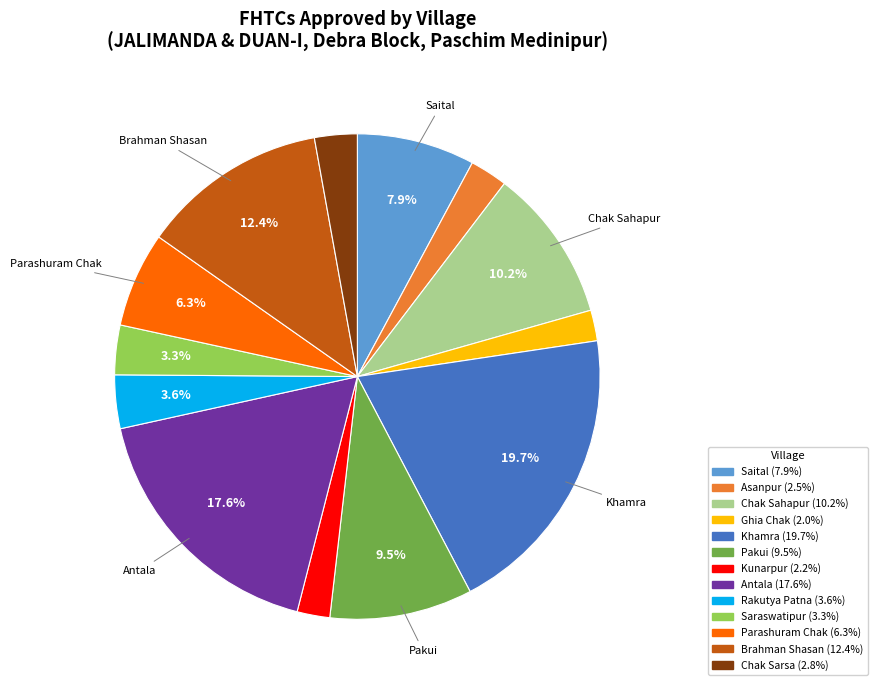

What is the ratio of the value at Chak Sarsa to the value at Asanpur?

1.1